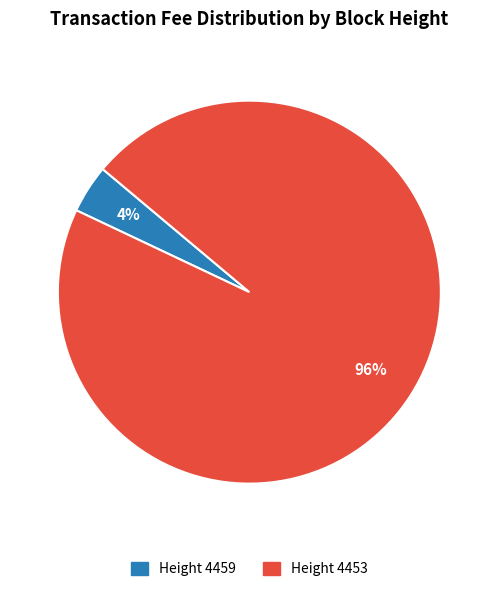

How many slices are in this pie chart?

2